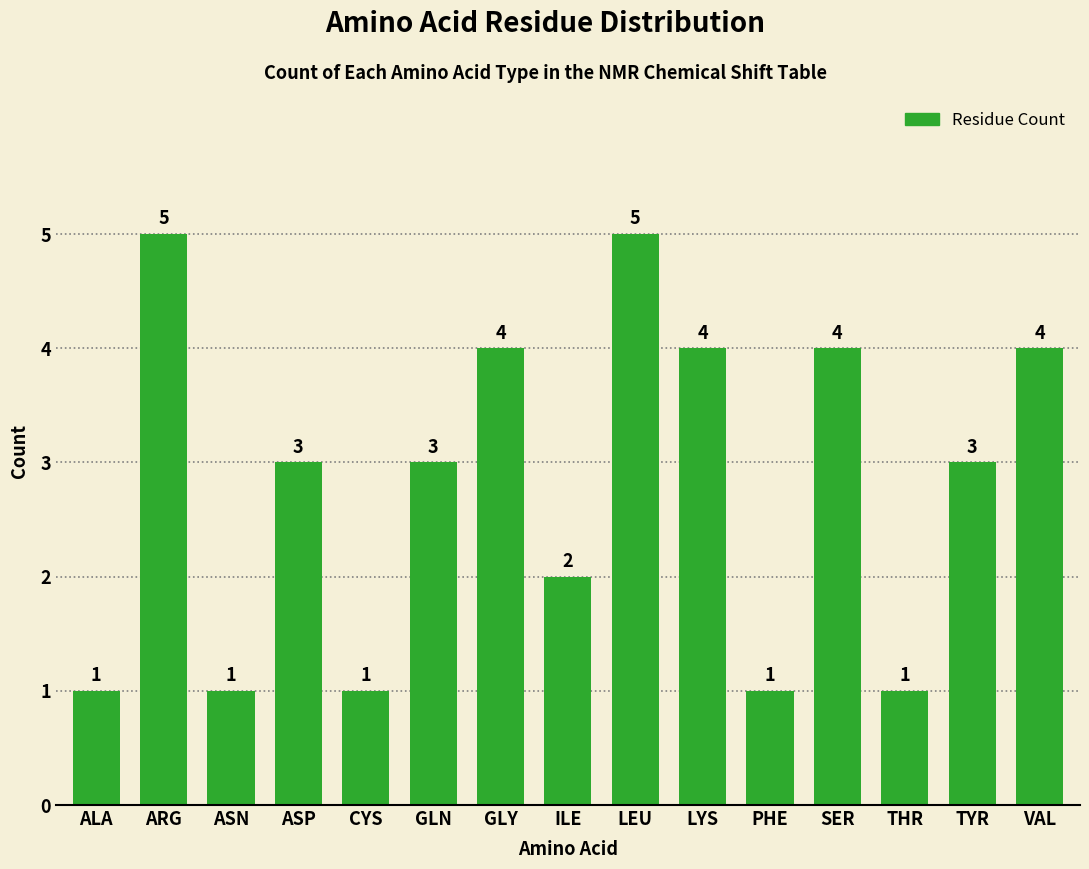

What is the sum of the values at ASP and LEU?

8